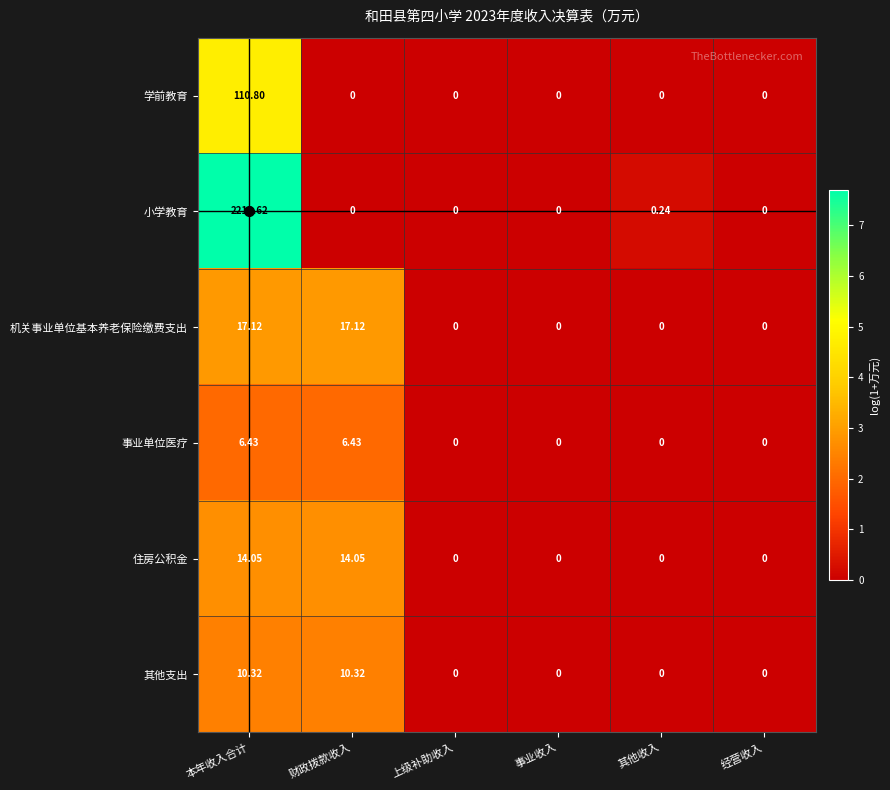

List the series in order of their peak value, lowest first.

事业单位医疗, 其他支出, 住房公积金, 机关事业单位基本养老保险缴费支出, 学前教育, 小学教育